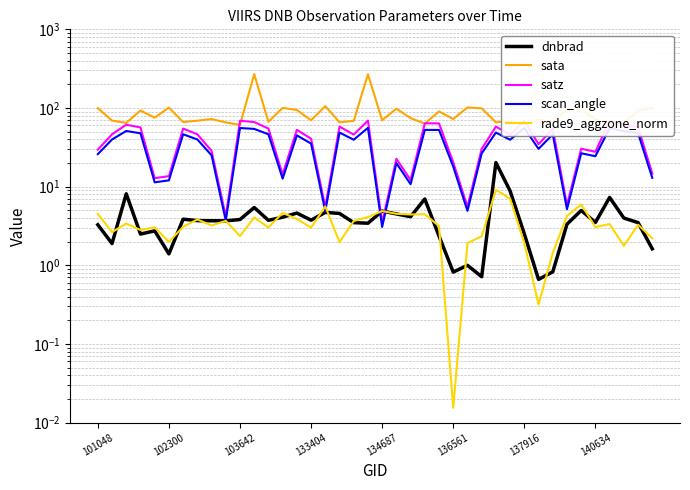

What is the highest value of the dnbrad series?

20.2